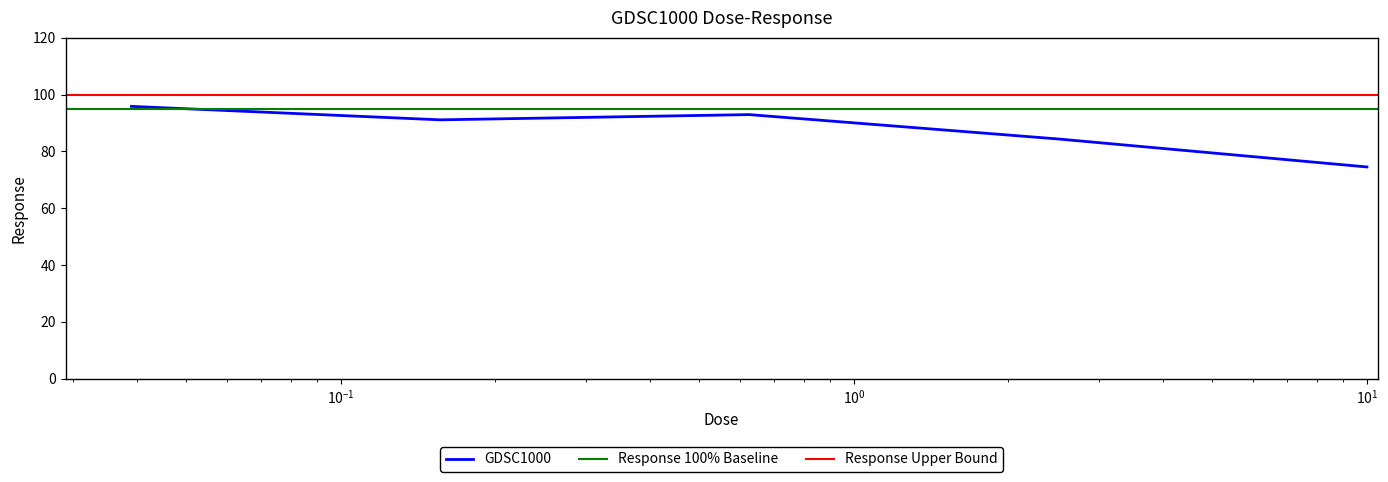

True or false: there are more than 2 points higher than both neighbors.

False